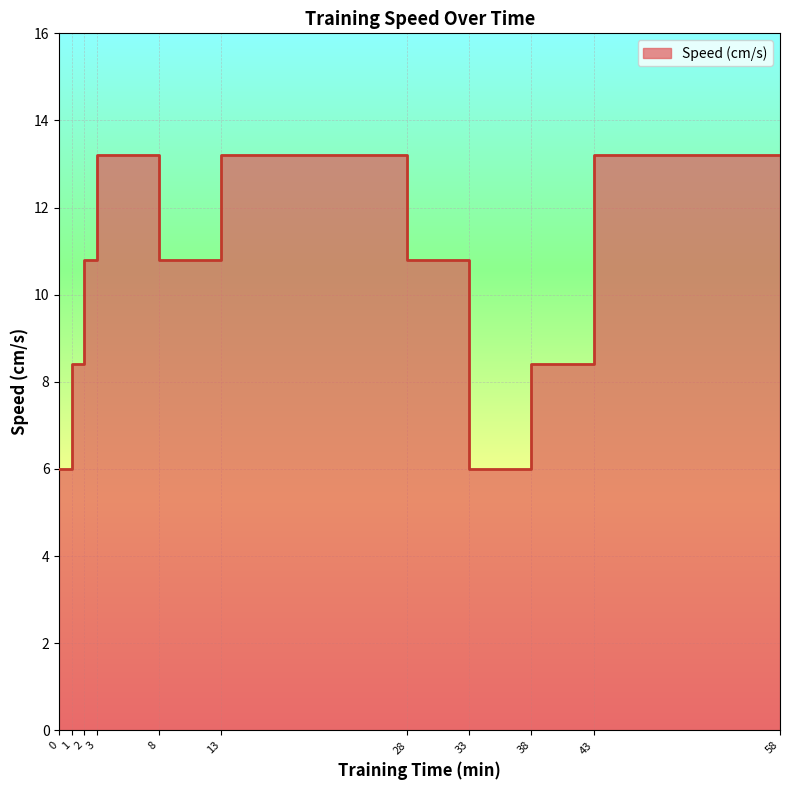

Is it true that the value at 3-8 is 19.8?

False